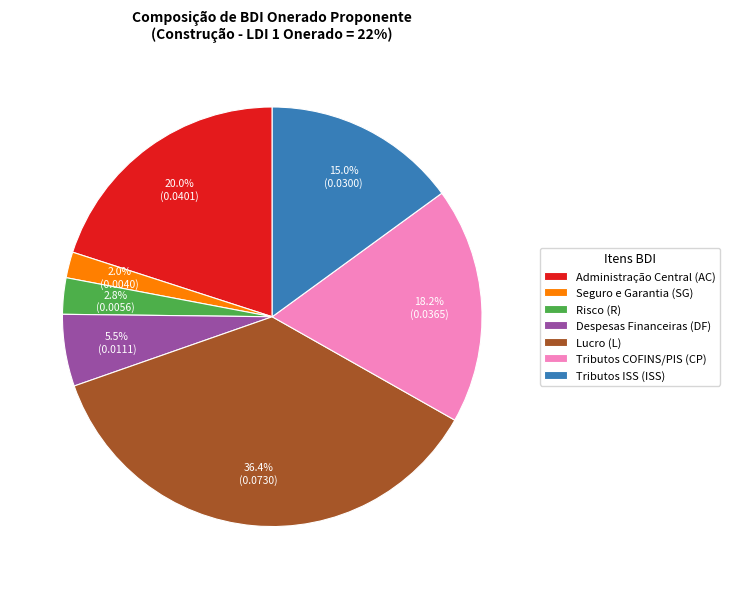

To the nearest percent, what is the combined percentage of Administração Central (AC) and Tributos COFINS/PIS (CP)?

38%